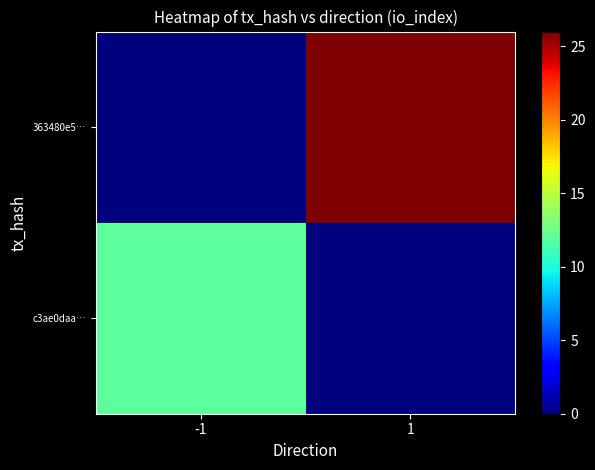

At which category is the sum across all series the highest?

1